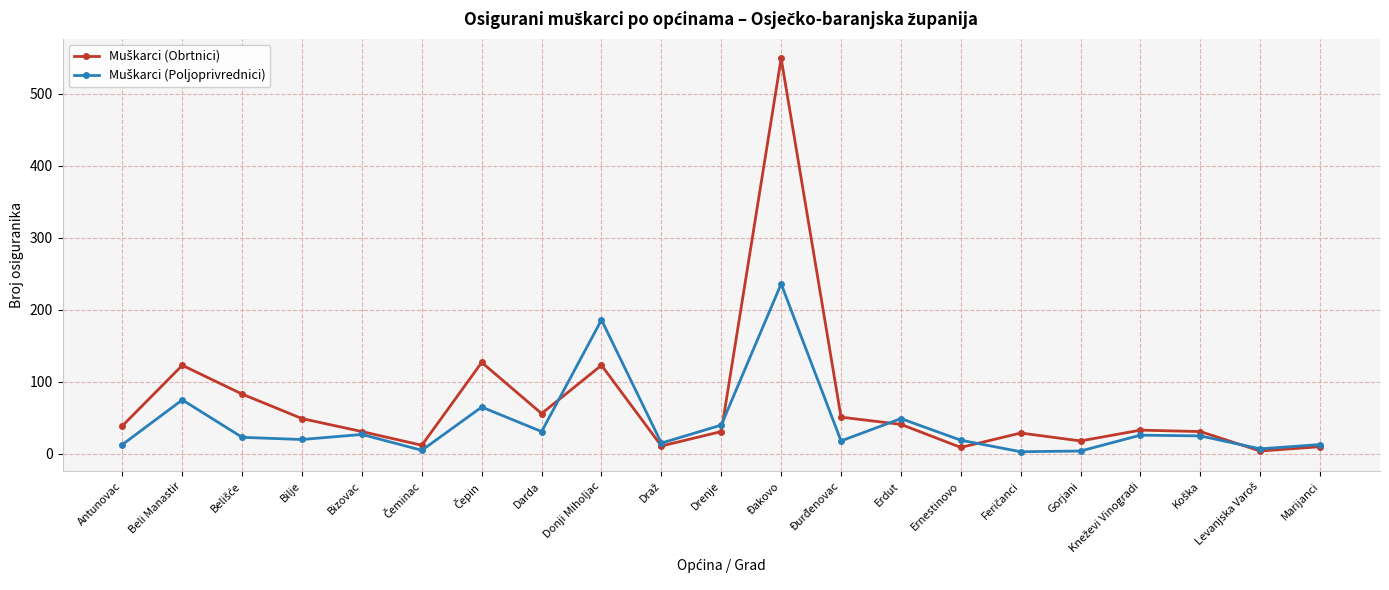

At which category is the sum across all series the highest?

Đakovo